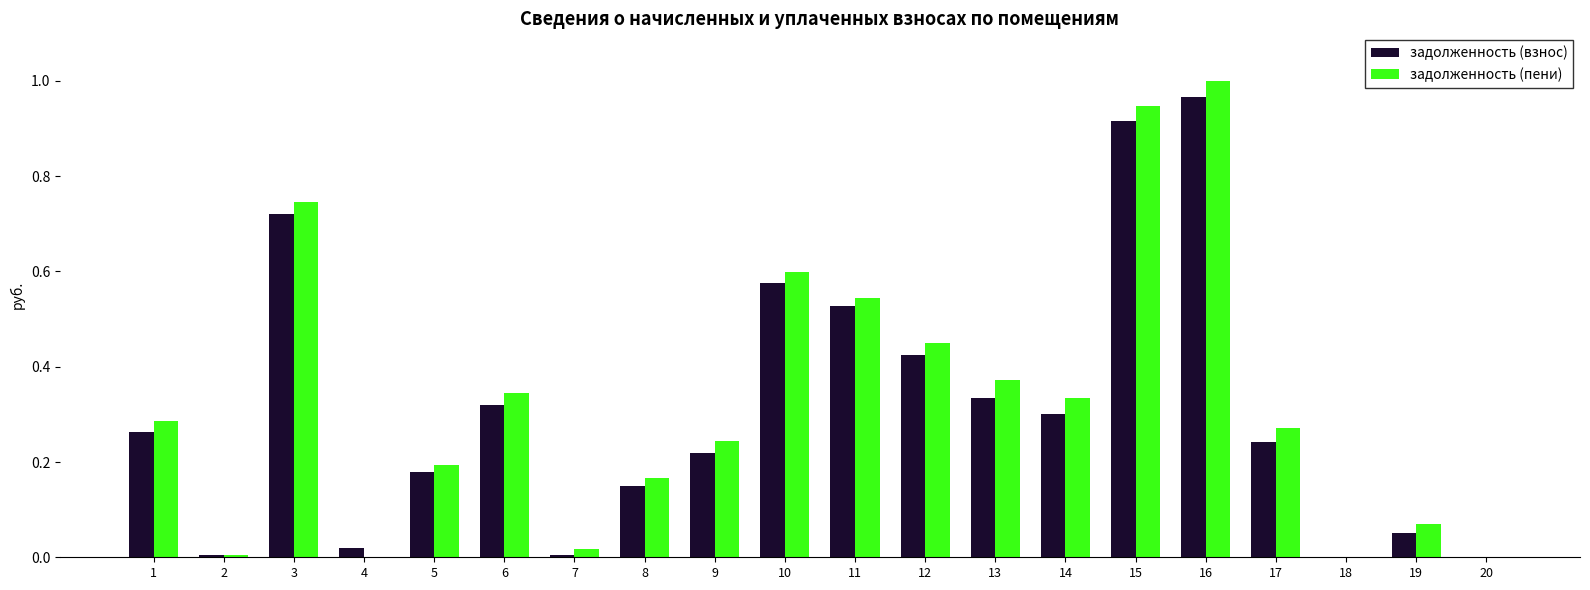

What is the sum of all задолженность (пени) values?

6.6